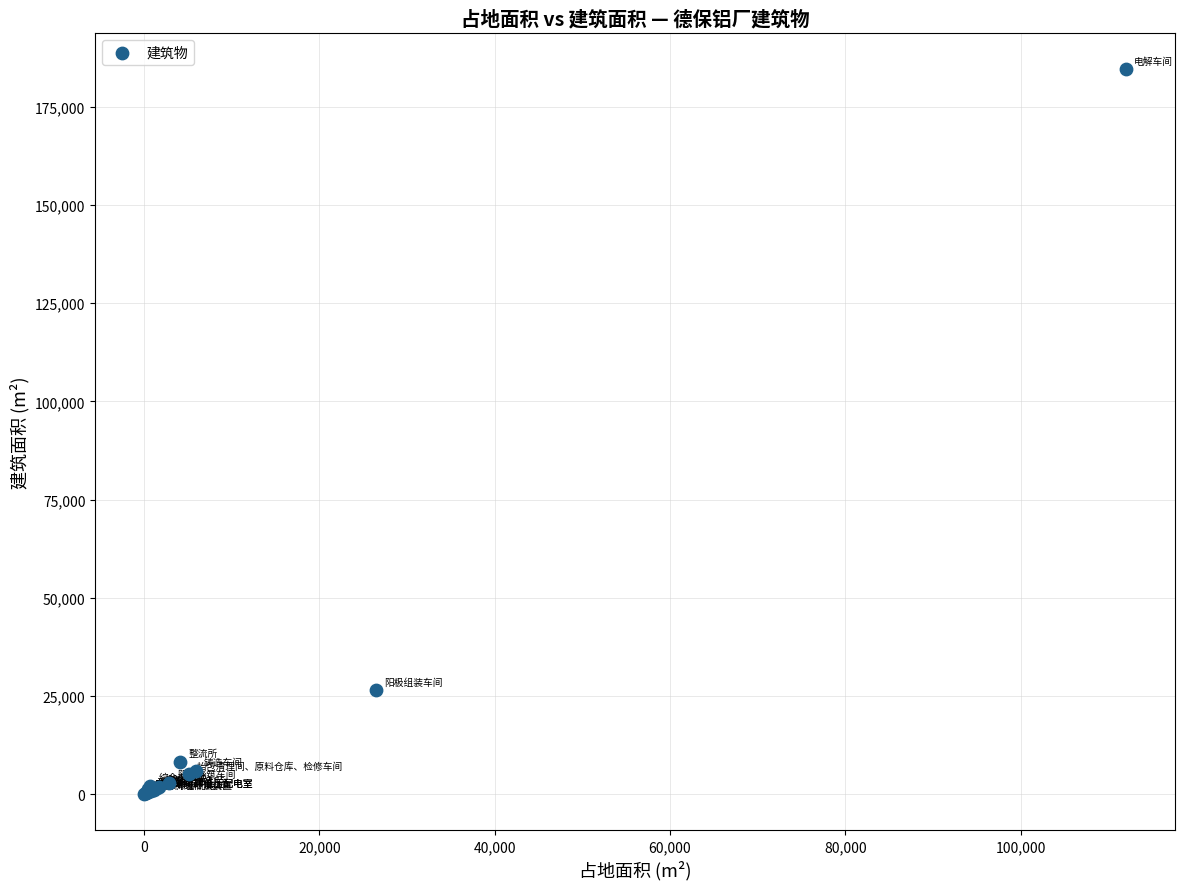

What Y value in the scatter plot is closest to 92315?

26460.0